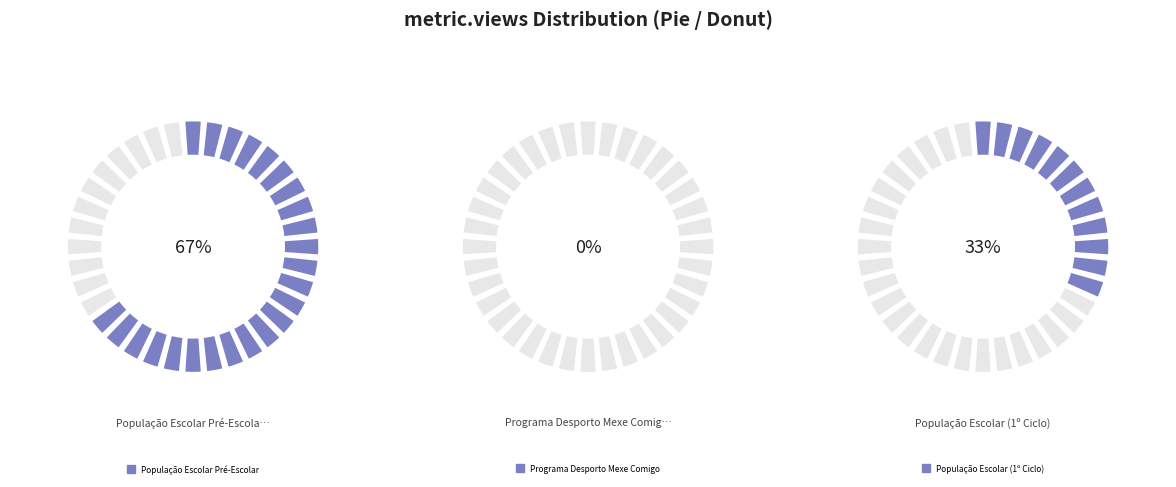

Does População Escolar Pré-Escolar account for over 50% of the chart?

Yes